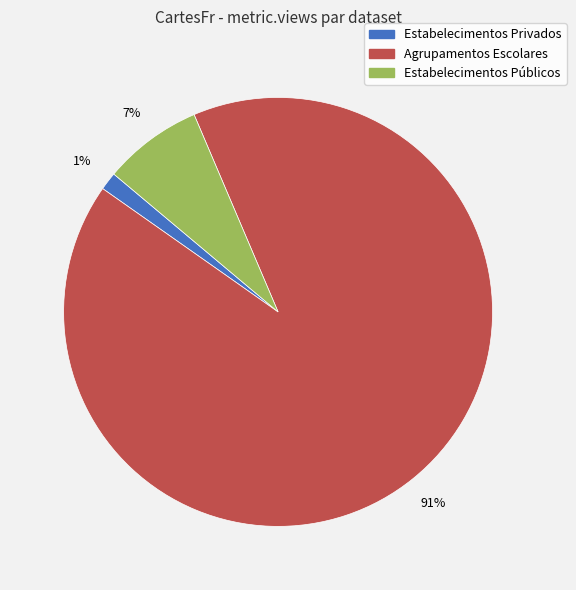

To the nearest percent, what is the average slice percentage?

33%